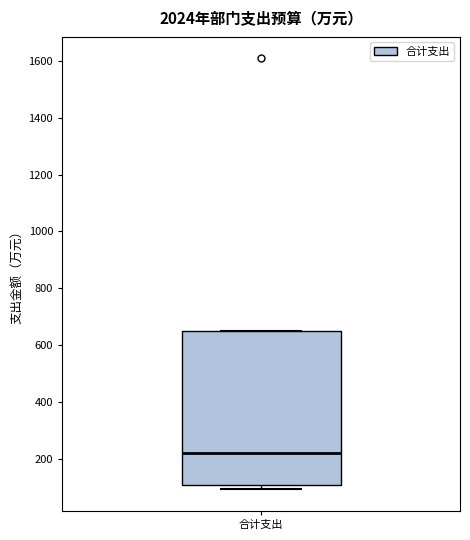

Read this box plot against the y-axis: the position of the median line, the range covered by the box, and the ends of both whiskers. The values are not printed on the chart, so give them approximately, as read against the axis.

median 220, box 100 to 640, whiskers 100 (just below the box's lower edge) to 640